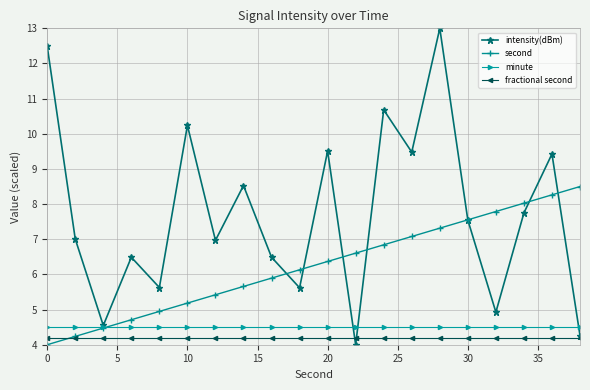

Which series has the largest total across all categories?

intensity(dBm)